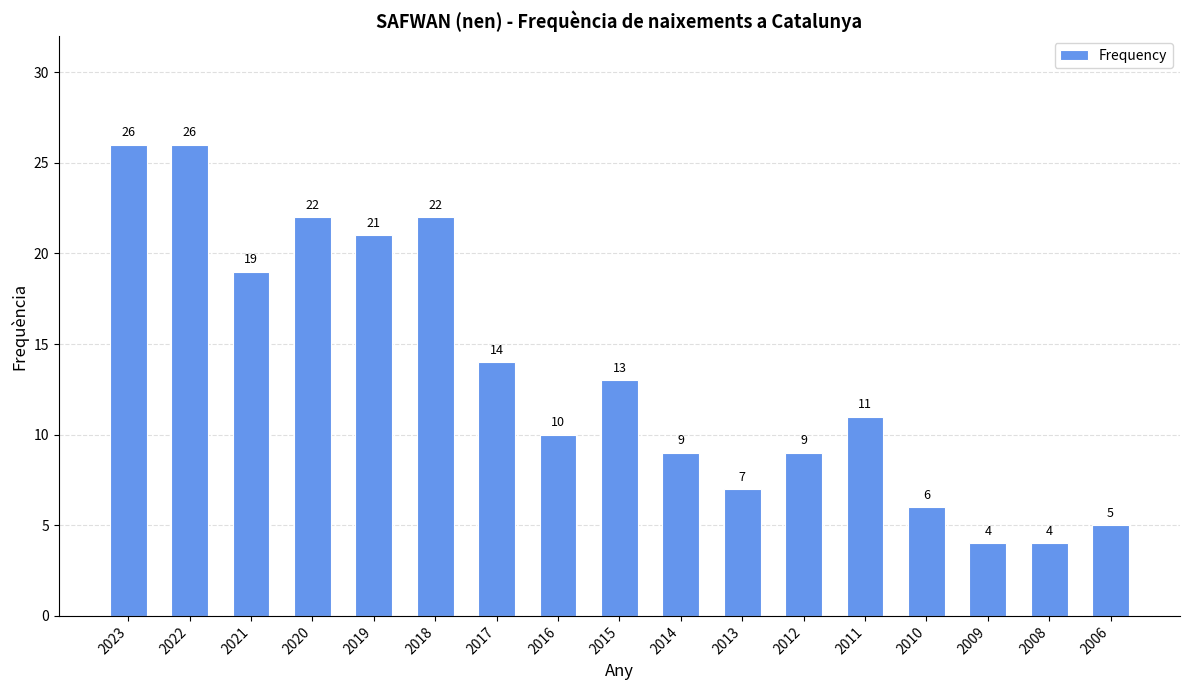

How many data points are less than 11?

8